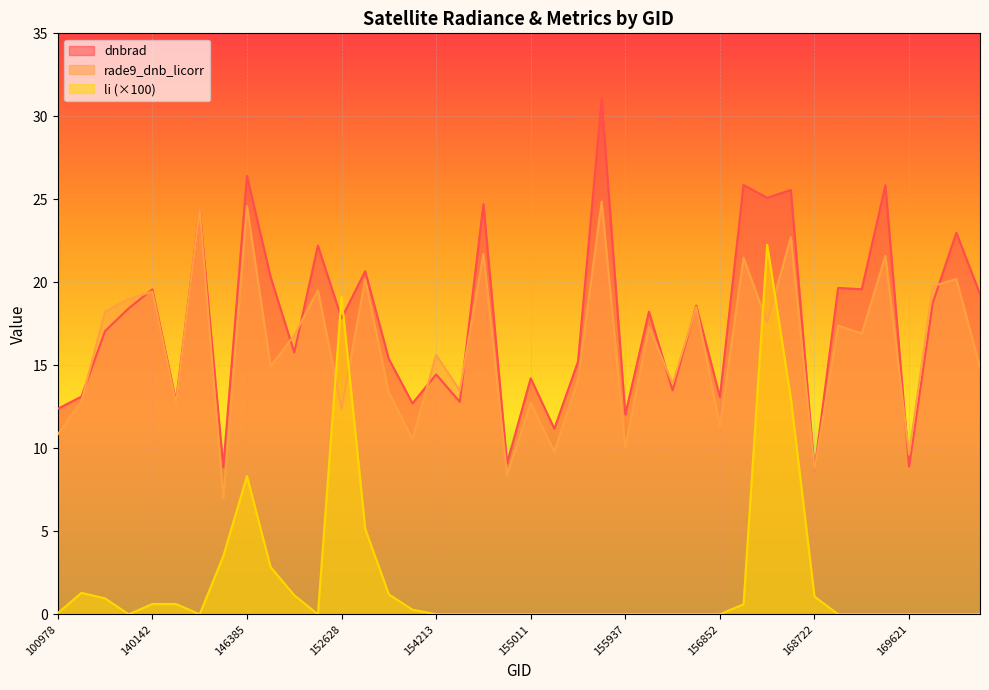

Between 148741 and 169621, which series saw the biggest shift?

dnbrad